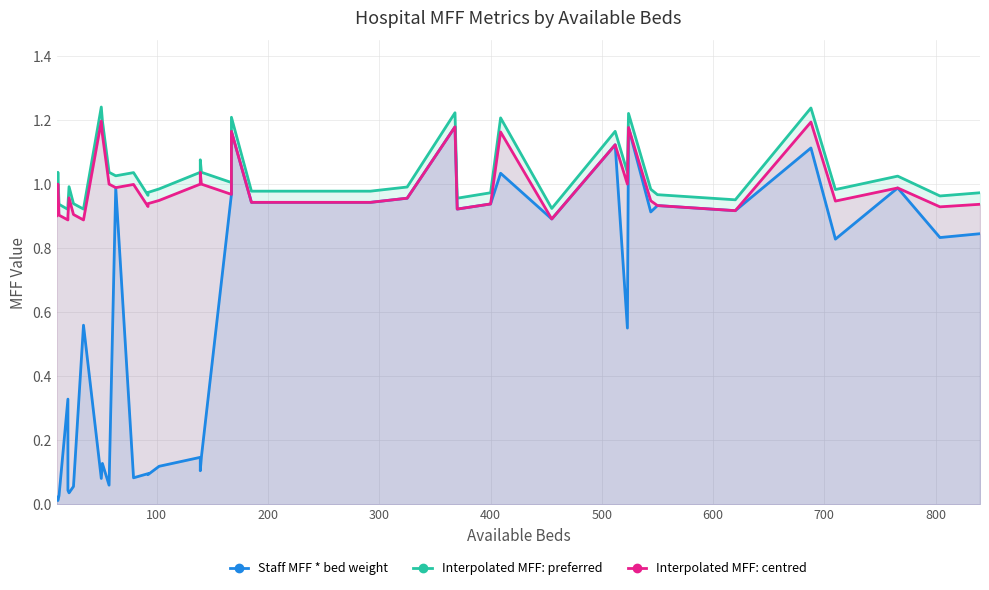

True or false: Staff MFF * bed weight and Interpolated MFF: centred cross at least once.

False